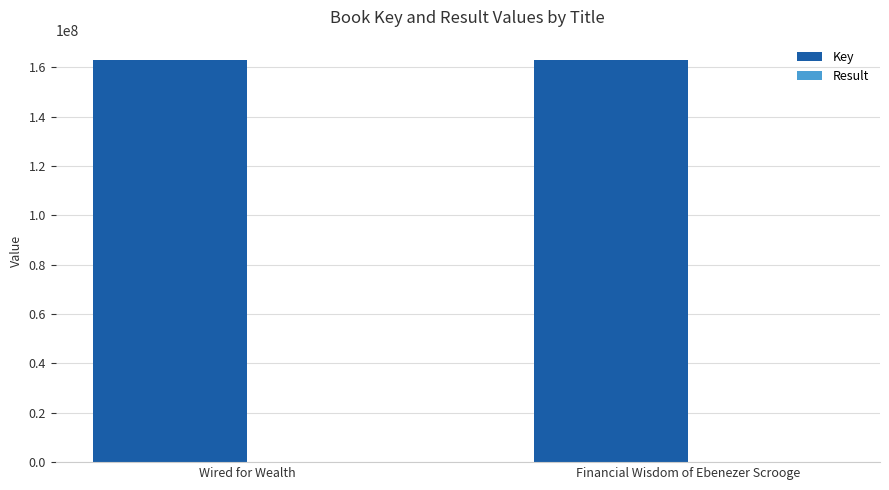

Is it true that Key equals 255321895 at Financial Wisdom of Ebenezer Scrooge?

False